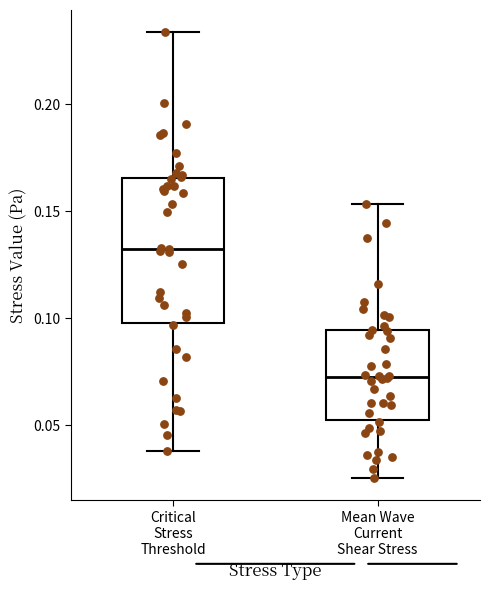

Where is the upper edge of the box for Critical Stress Threshold on the y-axis? The values are not printed on the chart, so give them approximately, as read against the axis.

0.165